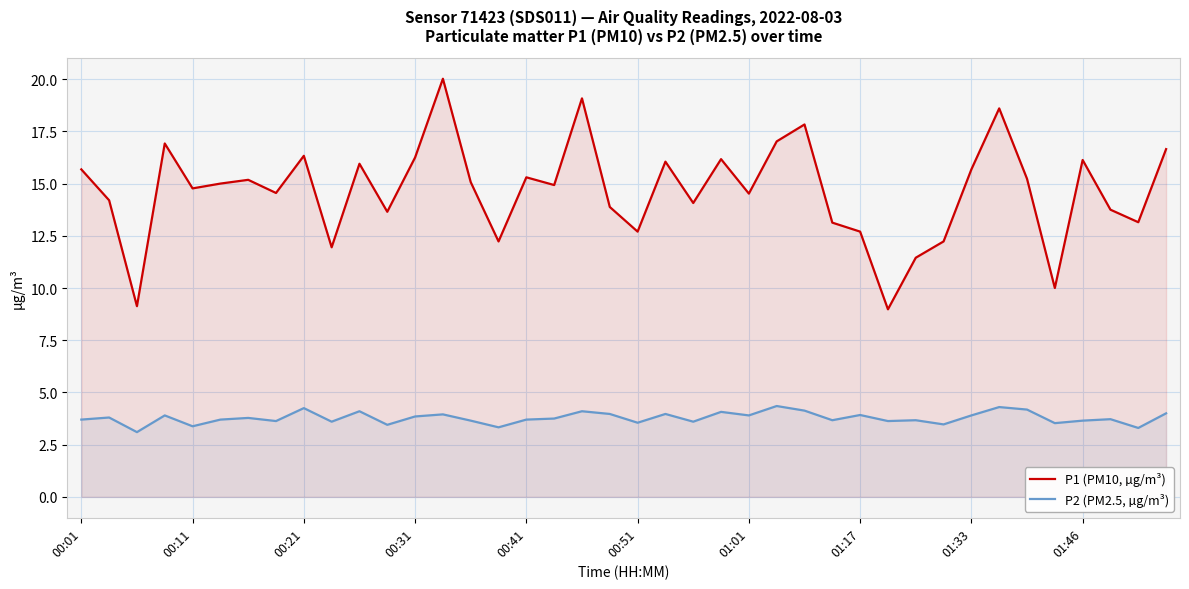

True or false: P2 (PM2.5, µg/m³) and P1 (PM10, µg/m³) intersect in this chart.

False